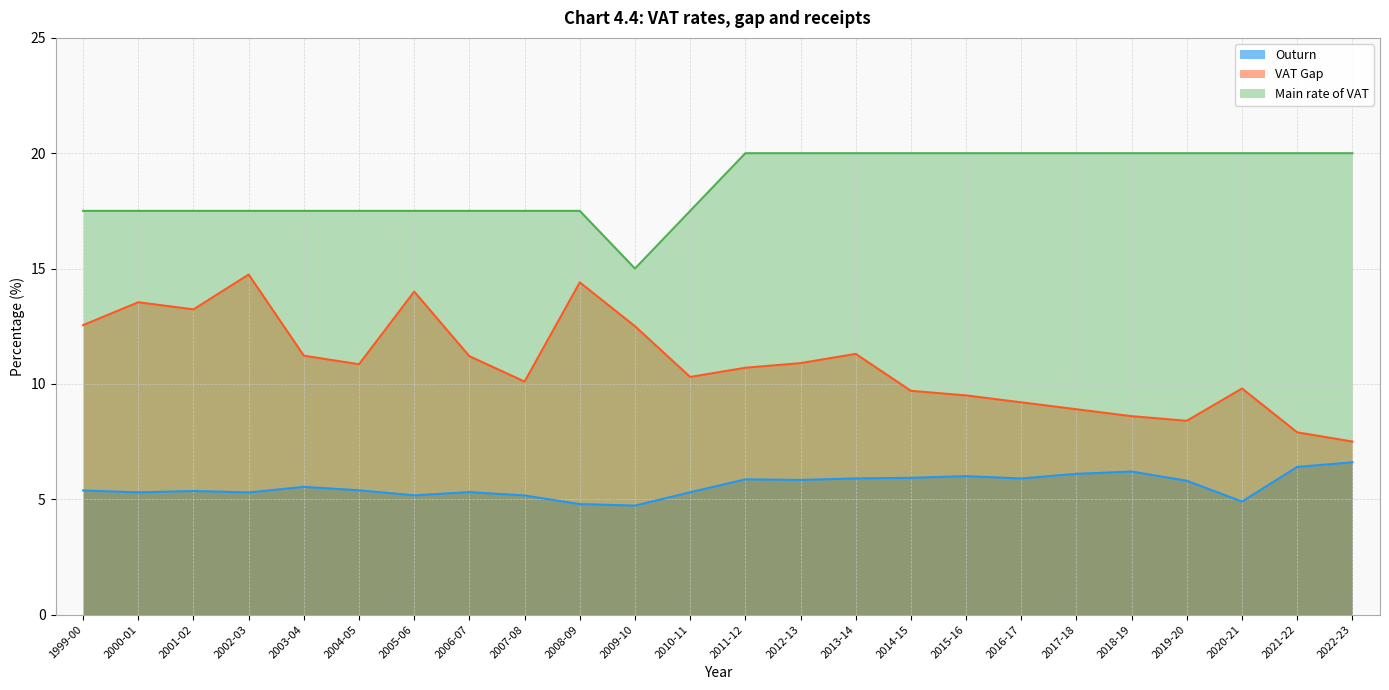

What is the sum of all VAT Gap values?

261.0